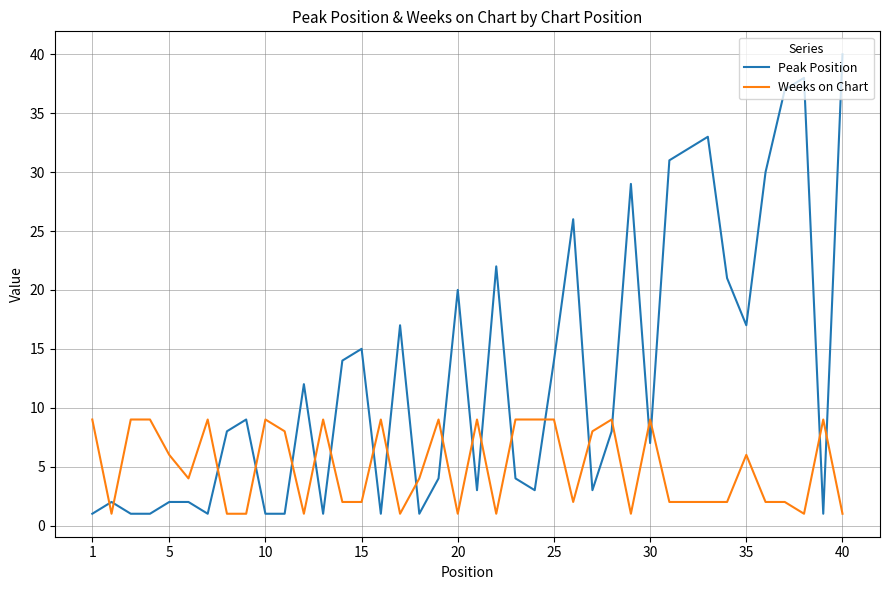

How many intersections are there between Weeks on Chart and Peak Position?

21